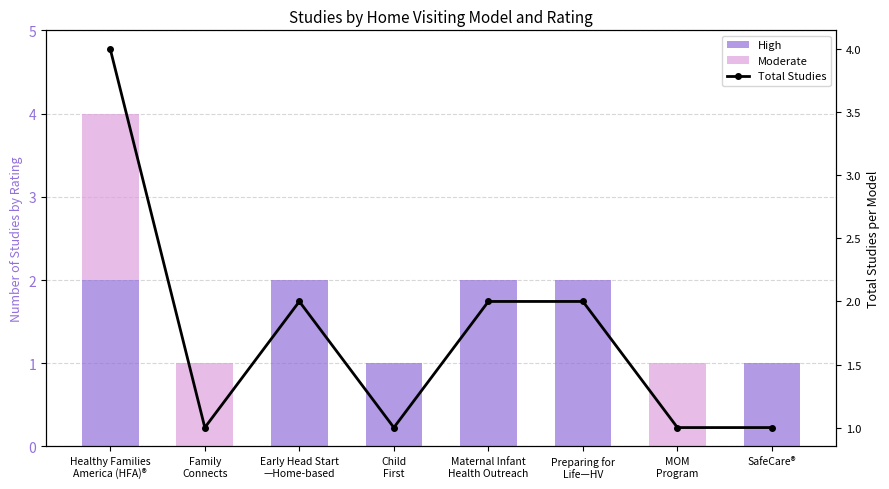

What is the total value across all series at MOM
Program?

2